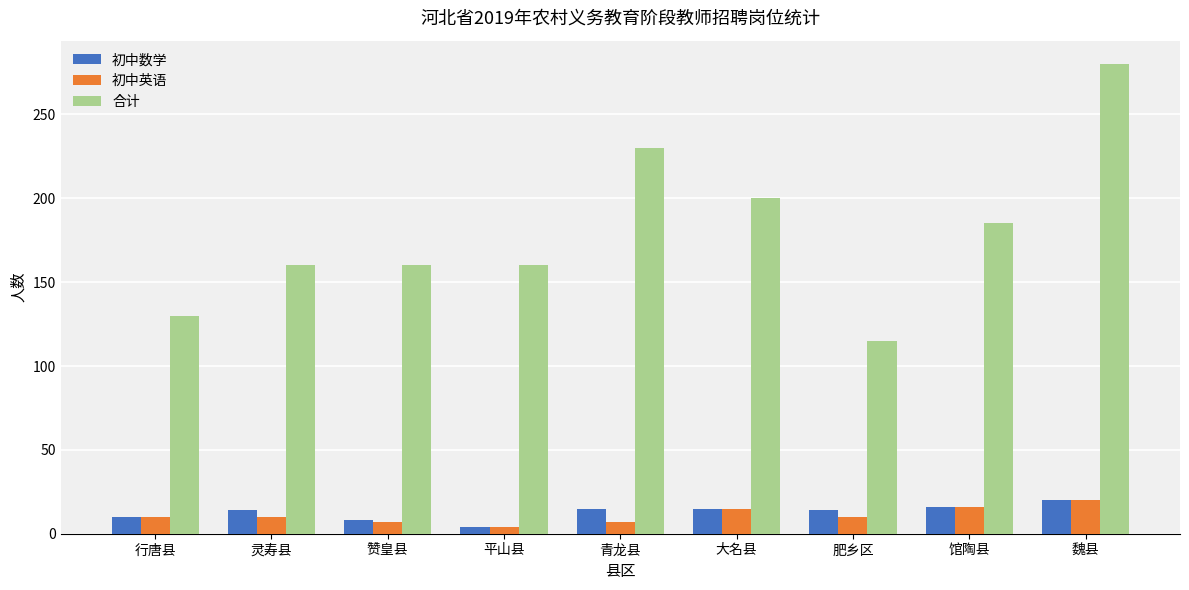

At how many categories does at least one series exceed 262?

1